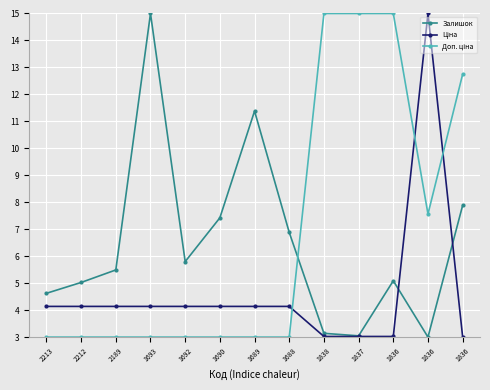

How many interior local peaks does the Ціна series have?

1